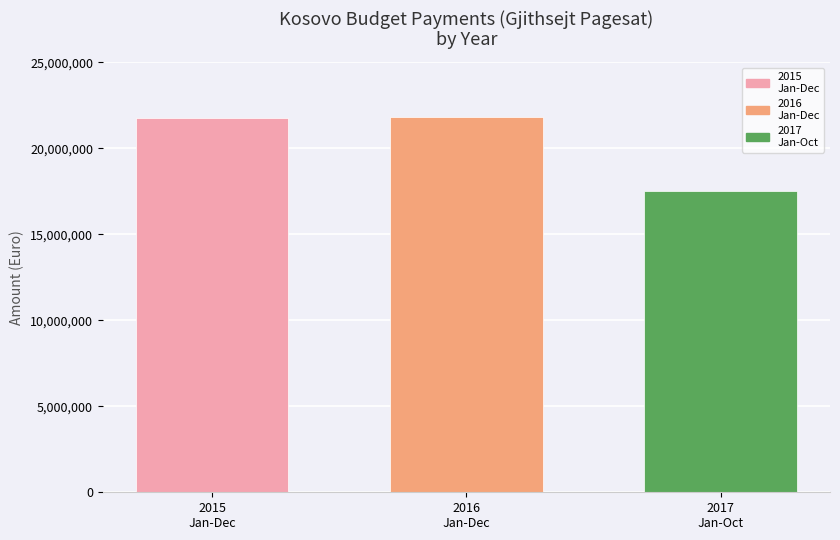

True or false: the data shows 36025402.9 at 2016
Jan-Dec.

False